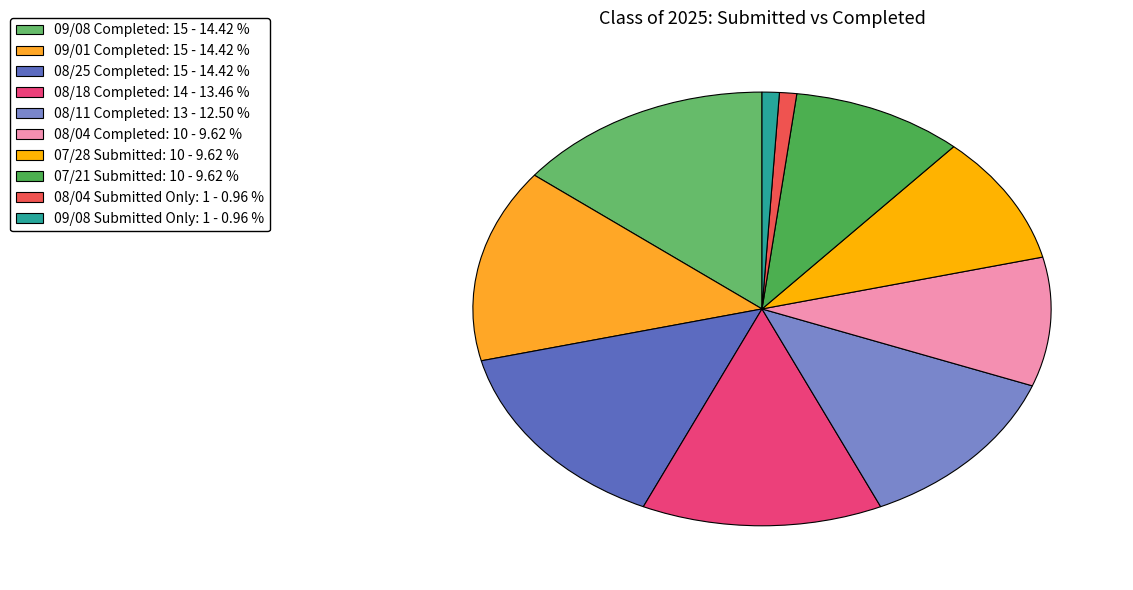

Count the number of slices in the pie.

10